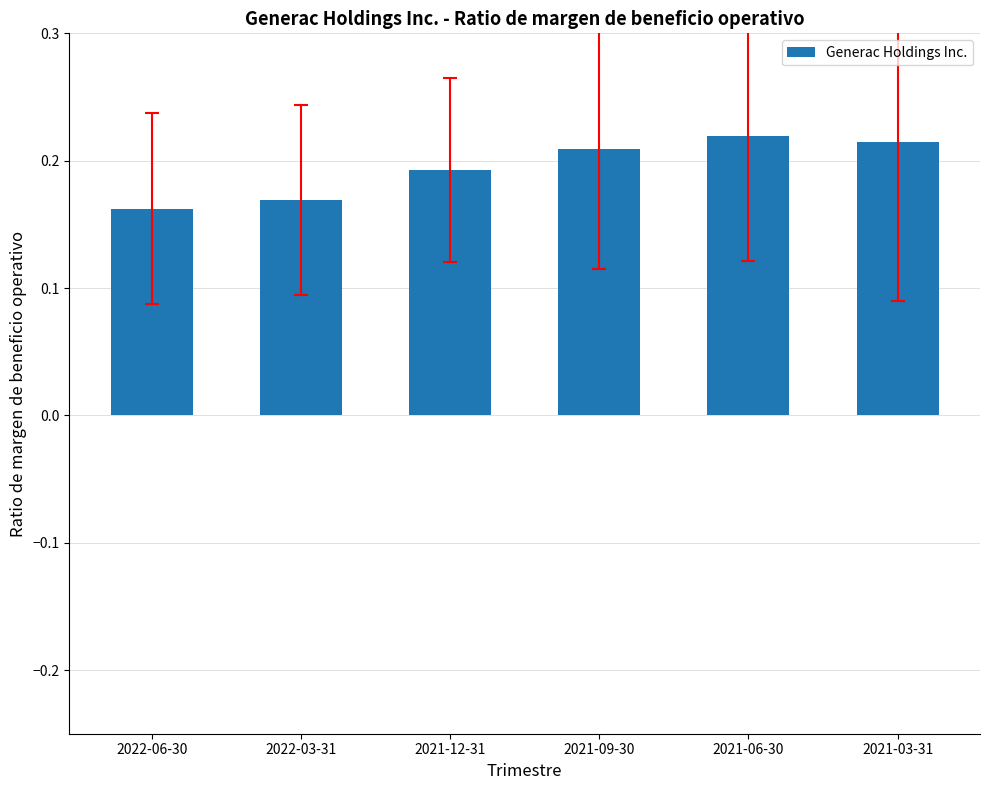

What position from the left is 2021-12-31?

3